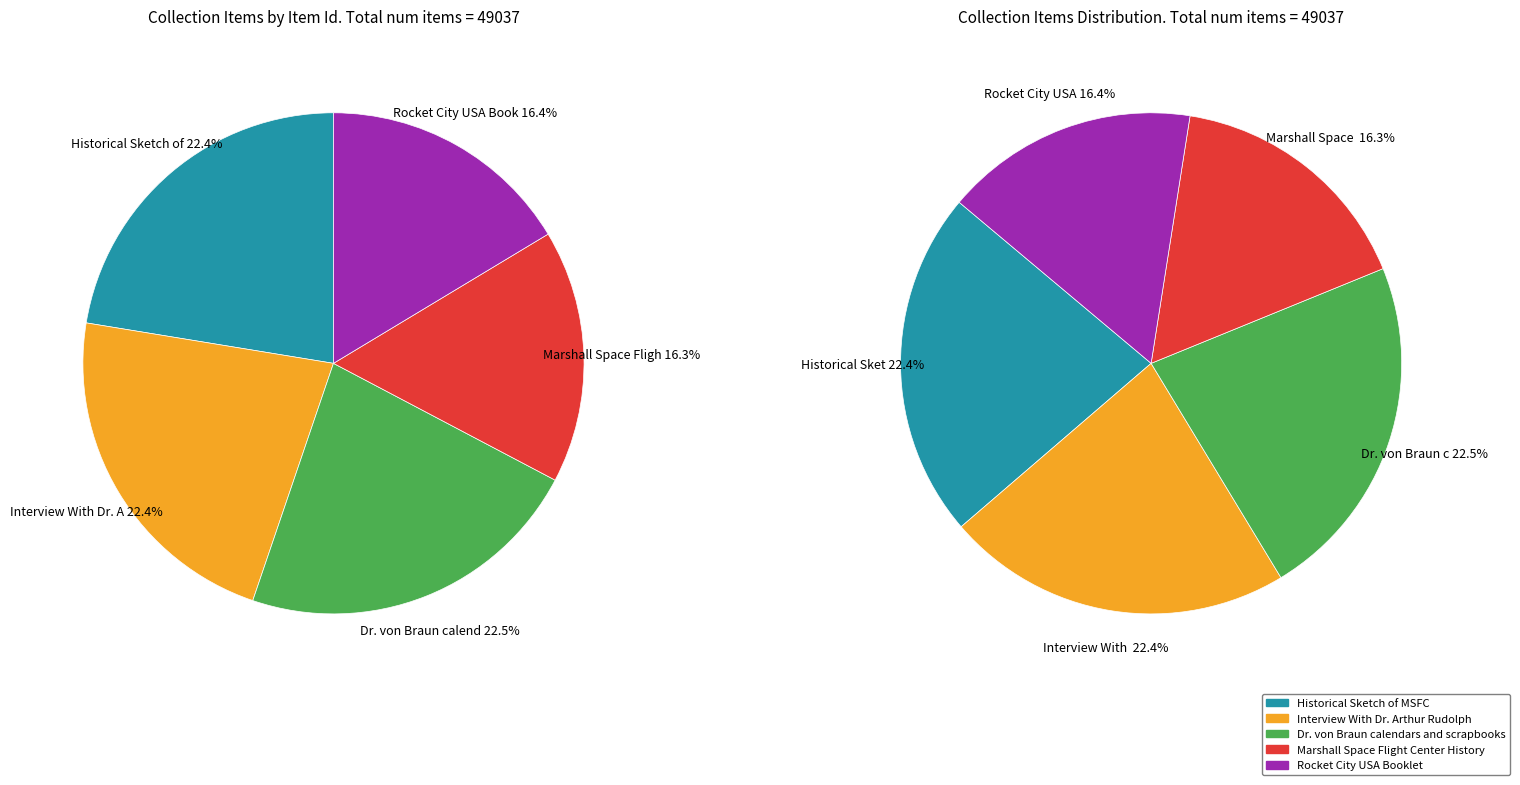

To the nearest percent, what is the combined percentage of Rocket City USA Booklet and Interview With Dr. Arthur Rudolph?

39%